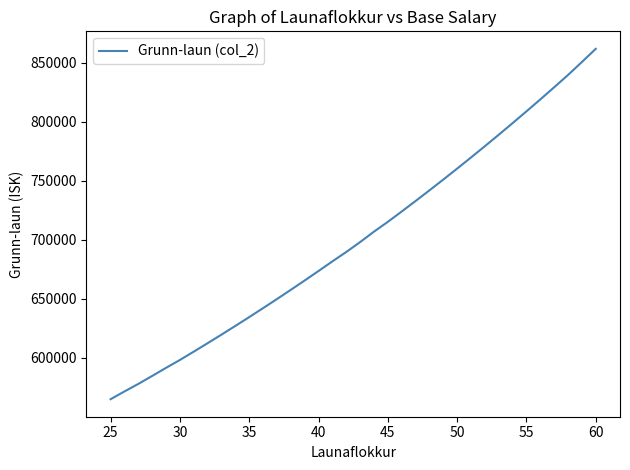

What is the average value?

700776